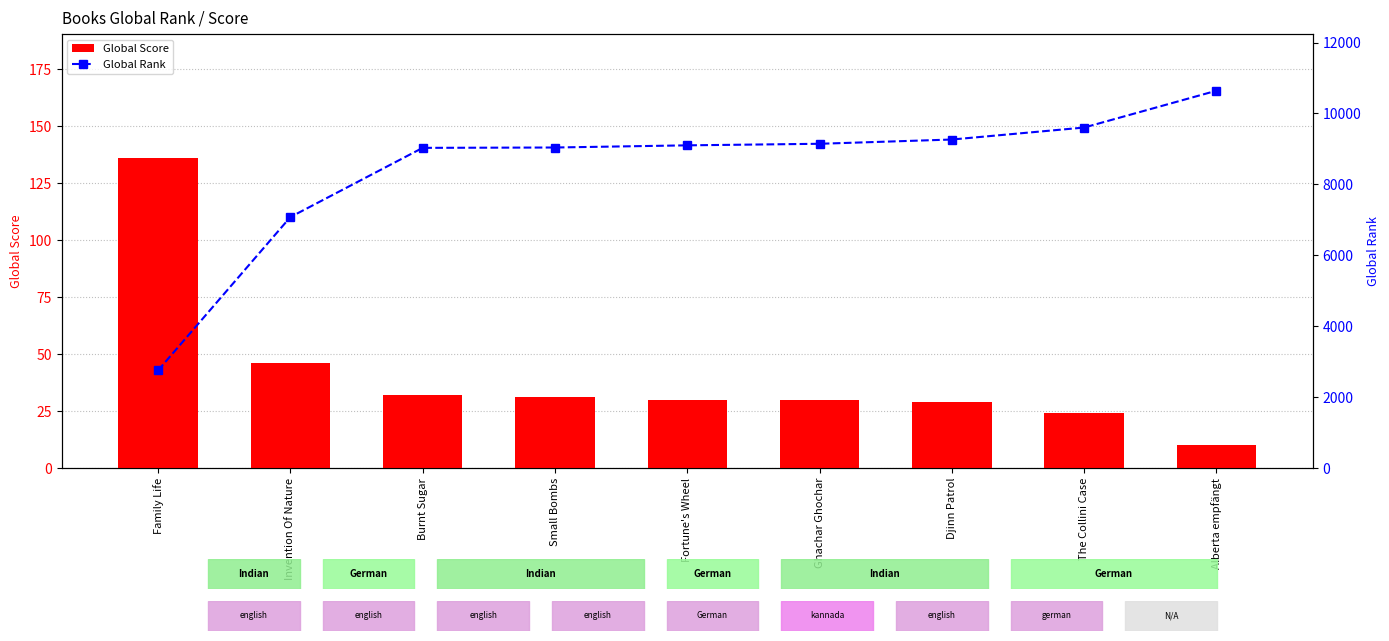

List the labels in order of Global Score value, smallest first.

Alberta empfängt, The Collini Case, Djinn Patrol, Fortune's Wheel, Ghachar Ghochar, Small Bombs, Burnt Sugar, Invention Of Nature, Family Life